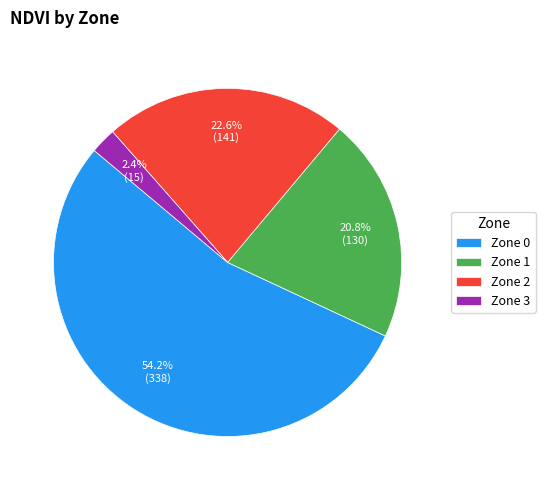

To the nearest percent, what percentage of the pie is Zone 0?

54%